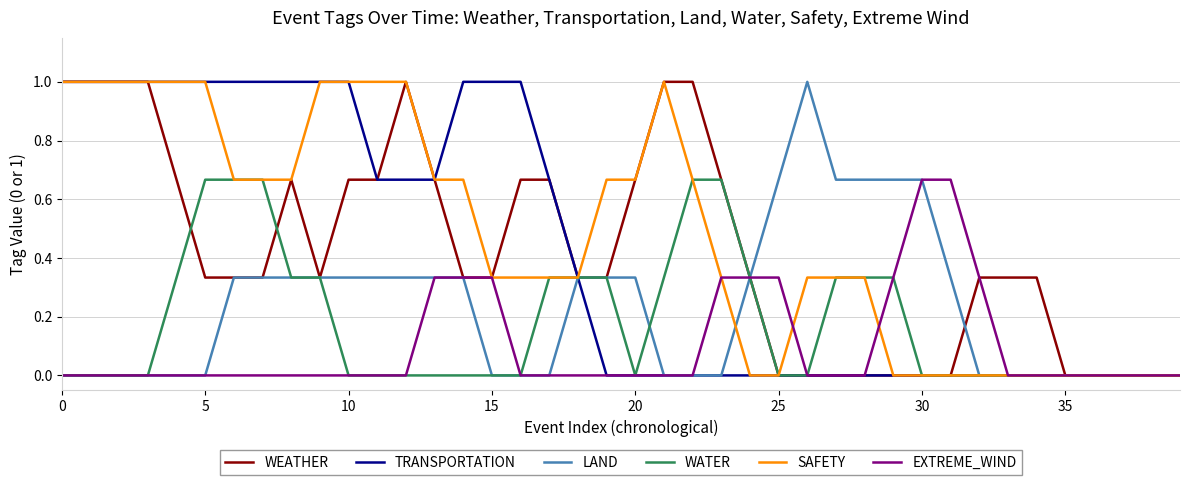

Which series has the largest total across all categories?

SAFETY